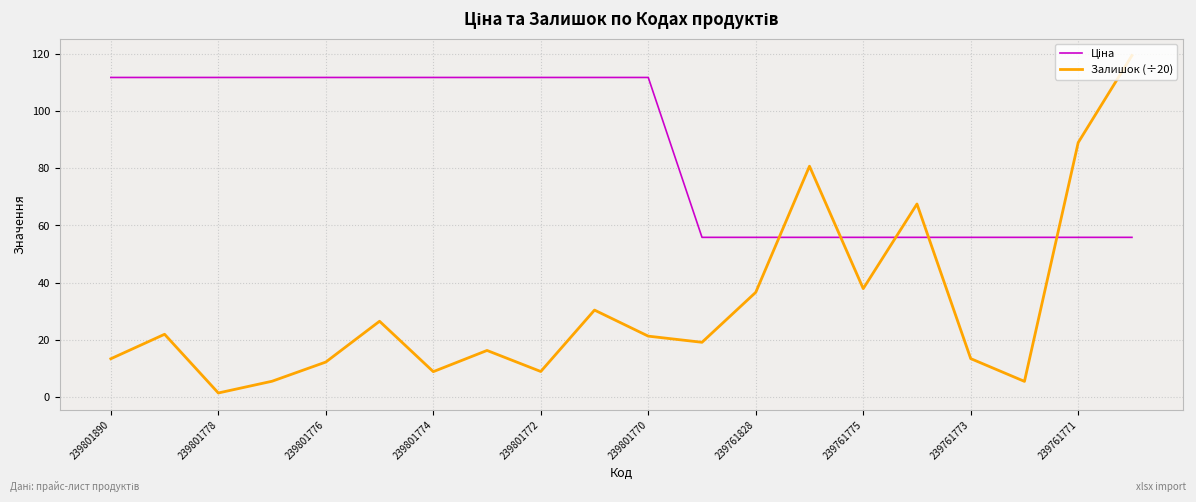

Which series has the largest range (max minus min)?

Залишок (÷20)